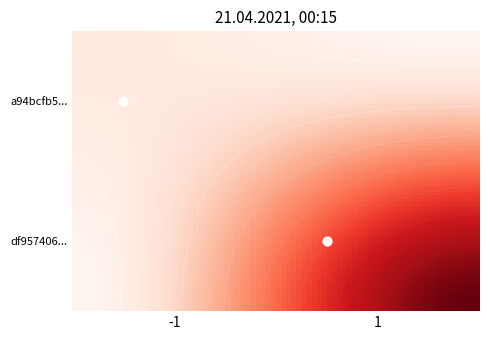

Count the number of categories in the chart.

2